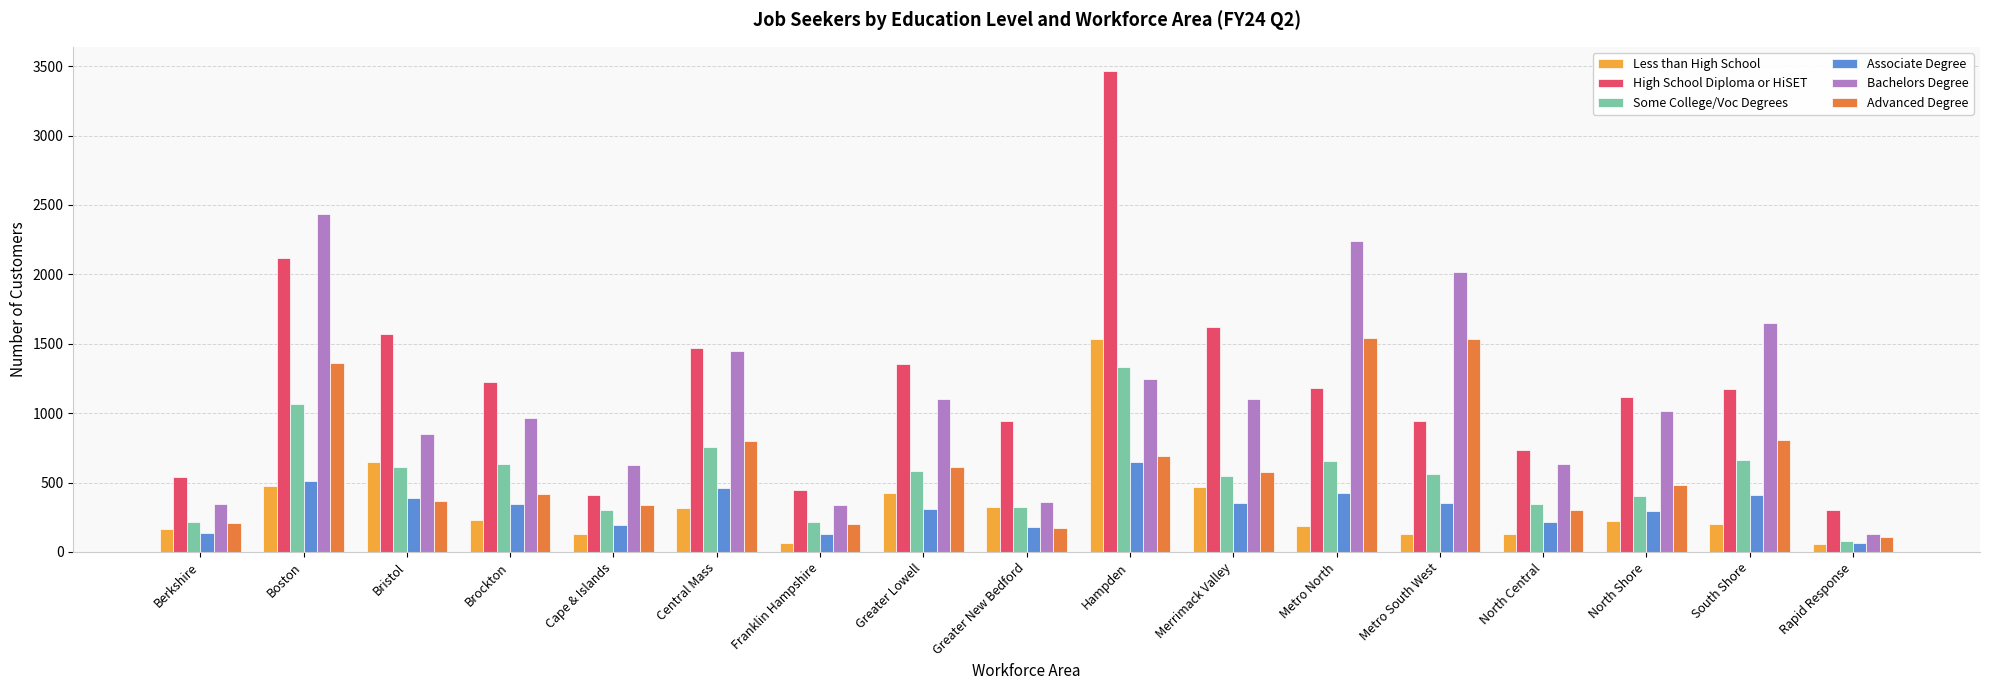

What is the value of the Bachelors Degree bar at the 13th from the left?

2018